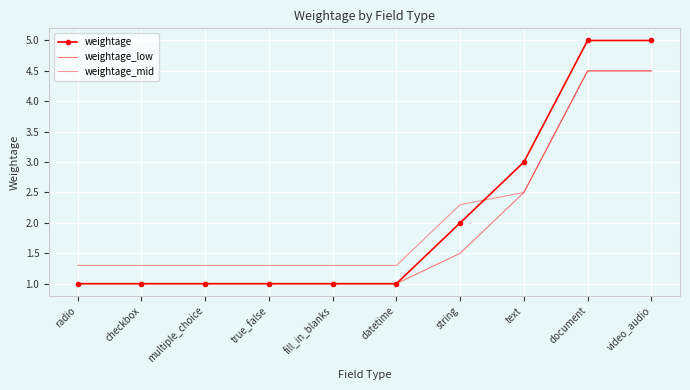

What is the sum of the weightage_mid values at fill_in_blanks and checkbox?

2.6